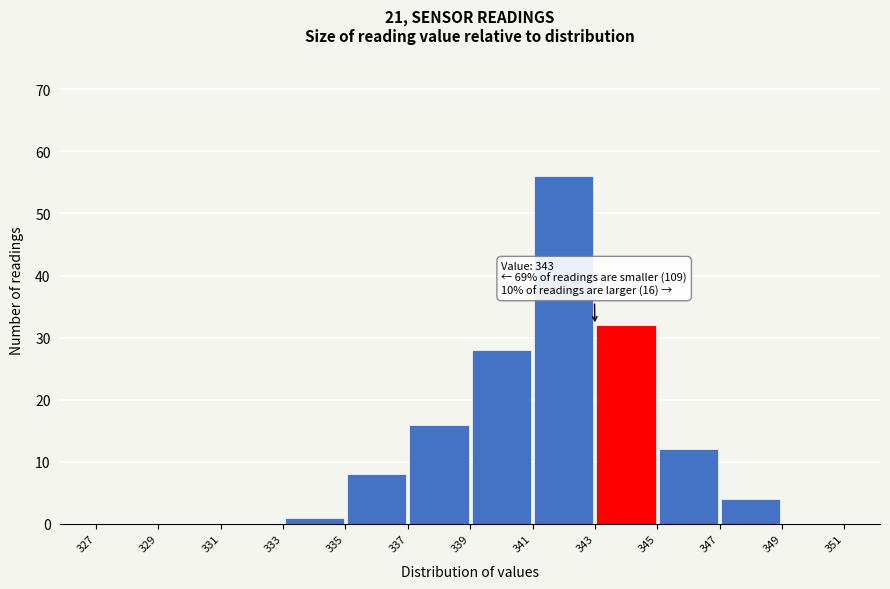

Which range on the x-axis has the tallest bar?

341 to 343